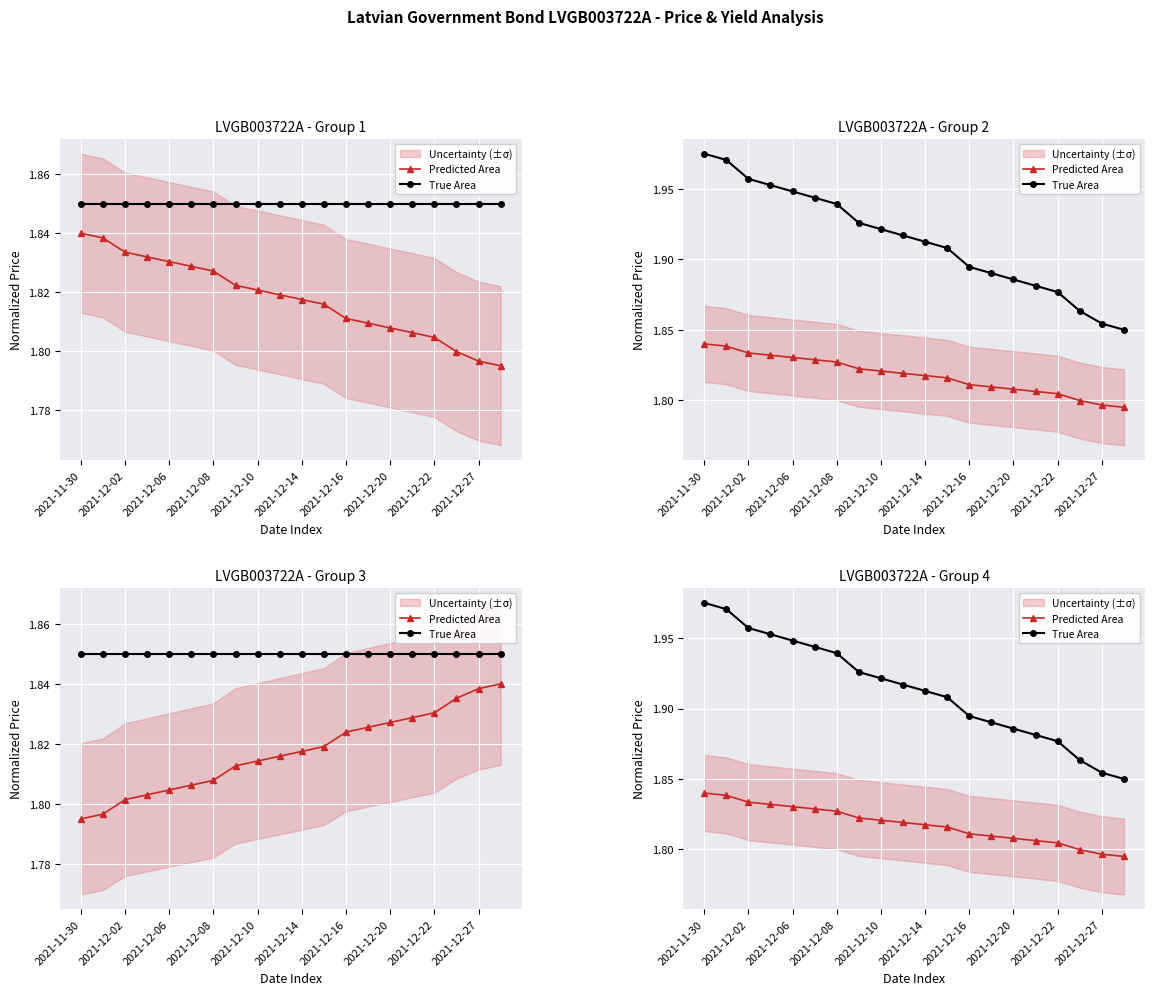

How many lines are shown in the chart?

2